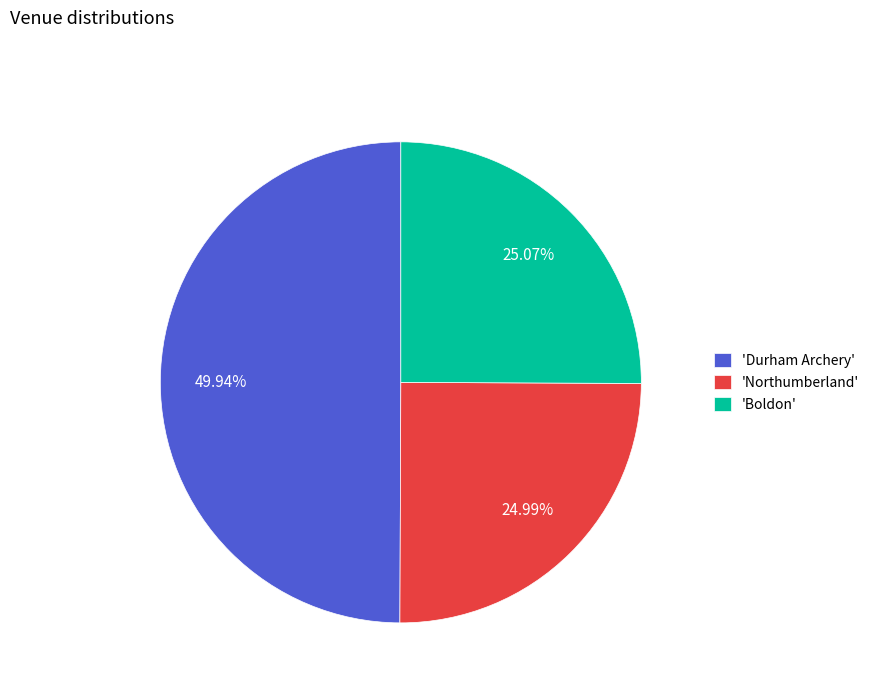

What is the ratio of the value at 'Northumberland' to the value at 'Durham Archery'?

0.5